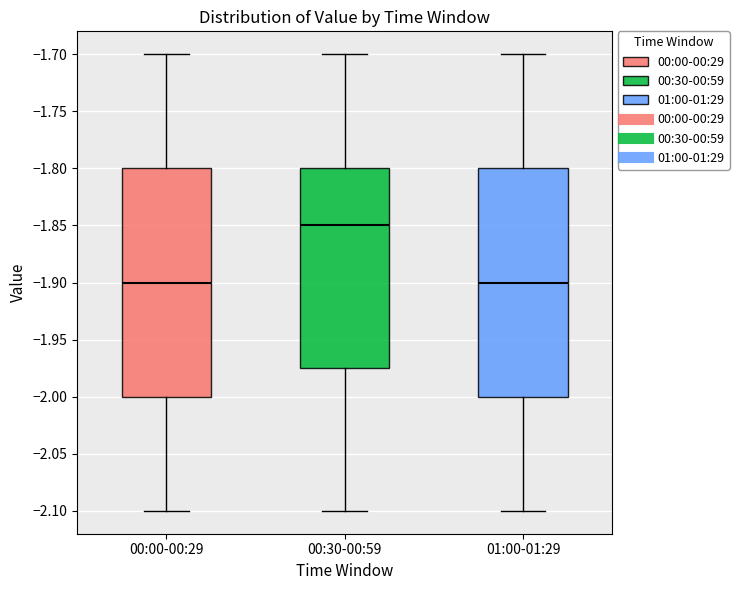

Reading left to right, transcribe this box plot: for each box, give where its median line is, the range the box spans, and where its two whiskers end, as read against the y-axis. The values are not printed on the chart, so give them approximately, as read against the axis.

00:00-00:29: median -1.900, box -2.000 to -1.800, whiskers -2.100 to -1.700
00:30-00:59: median -1.850, box -1.975 to -1.800, whiskers -2.100 to -1.700
01:00-01:29: median -1.900, box -2.000 to -1.800, whiskers -2.100 to -1.700